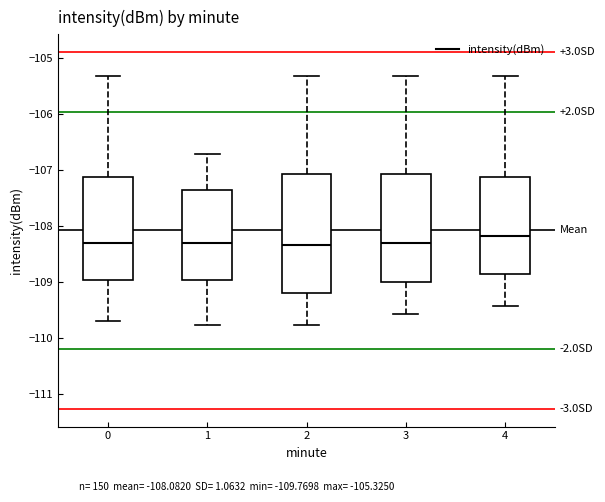

Reading left to right, read every box against the y-axis: the position of its median line, the range the box covers, and the ends of its whiskers. The values are not printed on the chart, so give them approximately, as read against the axis.

0: median -108.3, box -109.0 to -107.1, whiskers -109.7 to -105.3
1: median -108.3, box -109.0 to -107.4, whiskers -109.8 to -106.7
2: median -108.3, box -109.2 to -107.1, whiskers -109.8 to -105.3
3: median -108.3, box -109.0 to -107.1, whiskers -109.6 to -105.3
4: median -108.2, box -108.9 to -107.1, whiskers -109.4 to -105.3